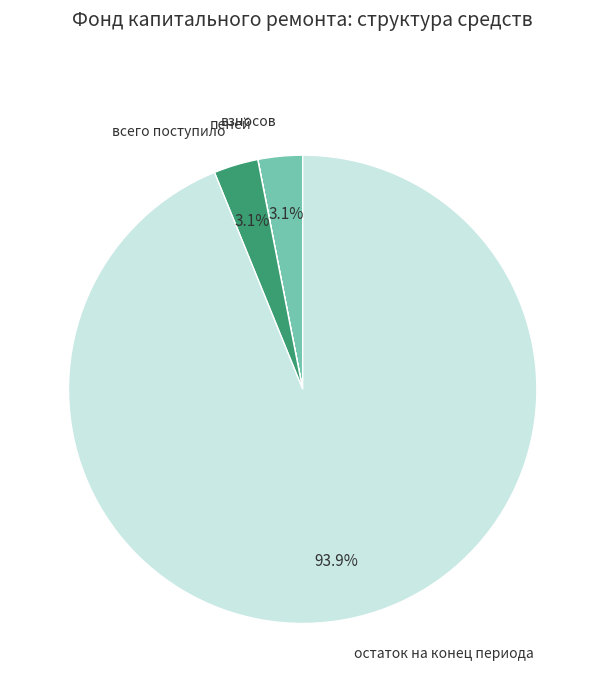

To the nearest percent, what is the difference between the largest and smallest slice percentages?

94%